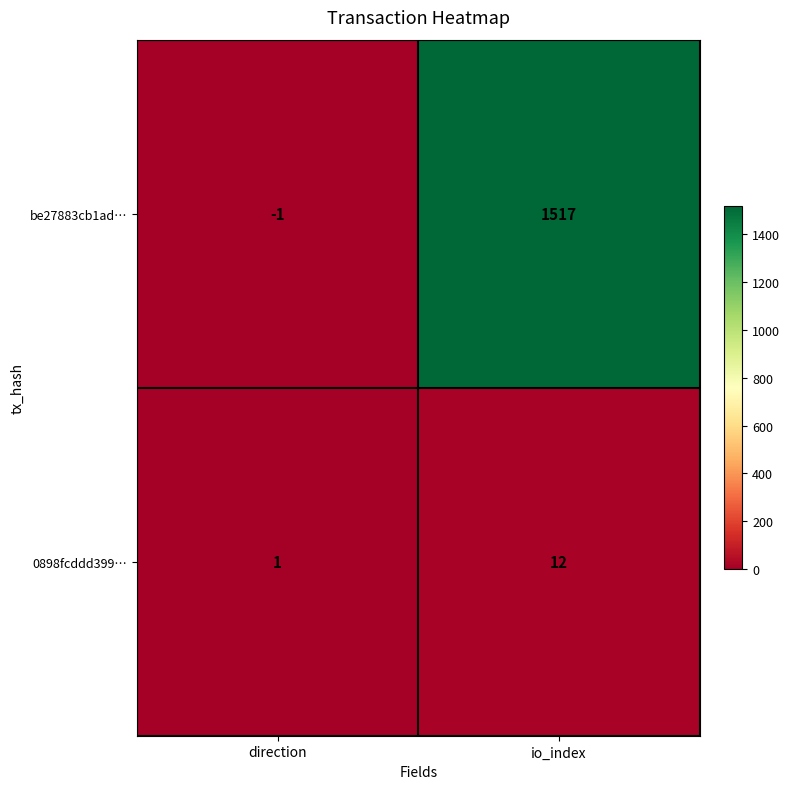

Count the number of categories in the chart.

2